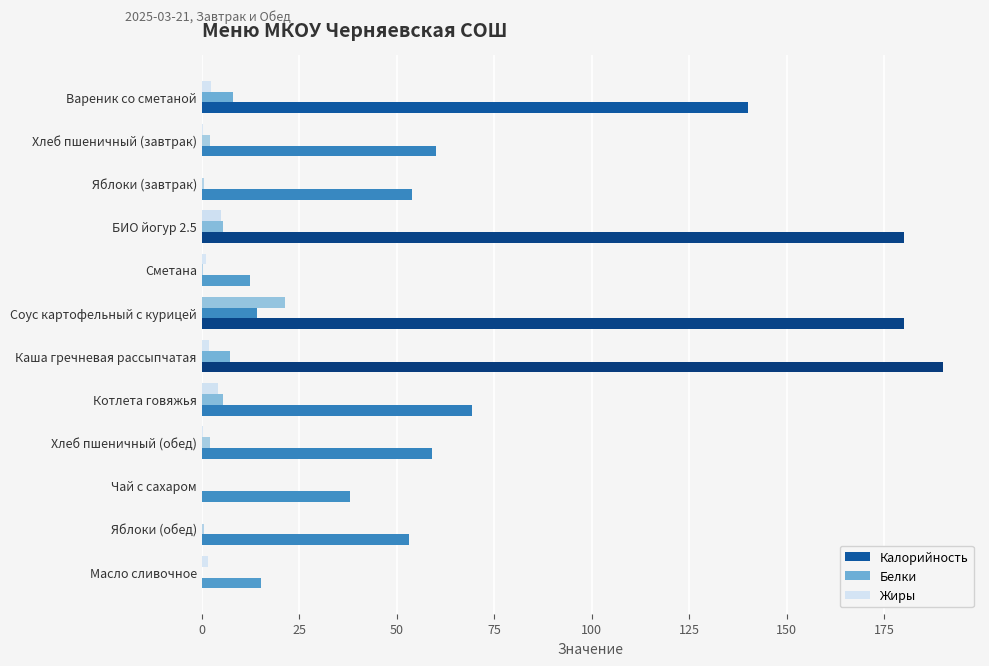

True or false: Калорийность has a value of 4.6 at Масло сливочное.

False